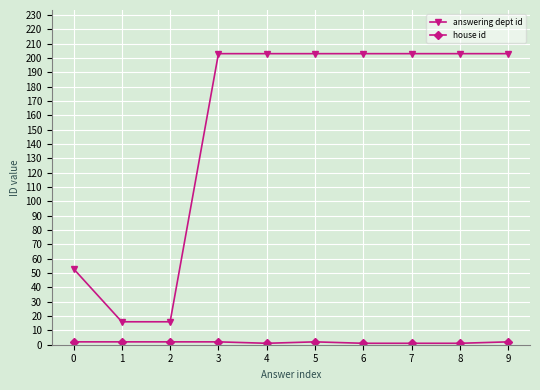

Which series has the largest range (max minus min)?

answering dept id